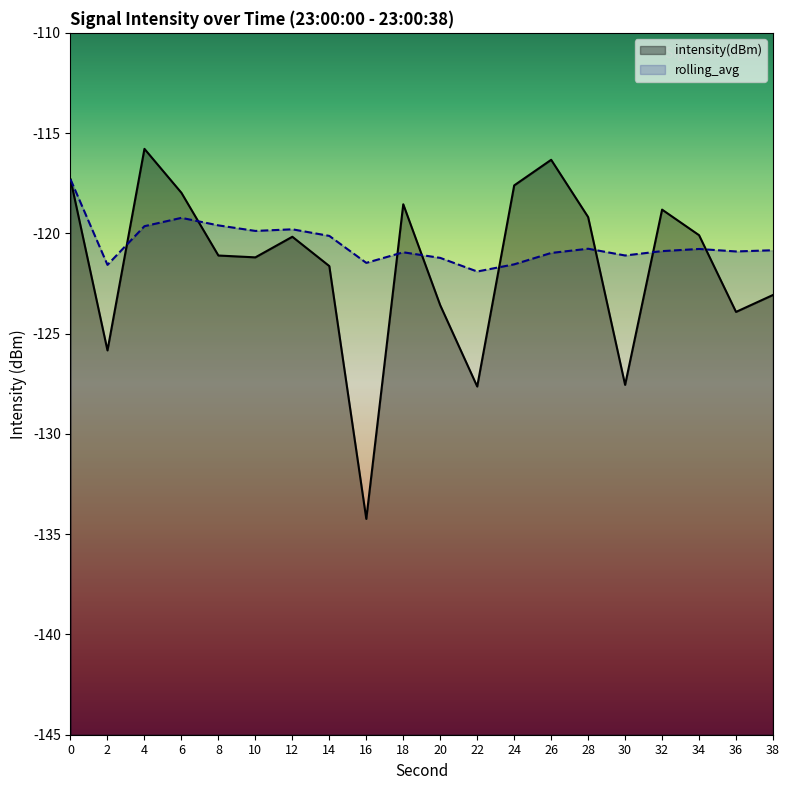

What is the sum of all rolling_avg values?

-2410.5